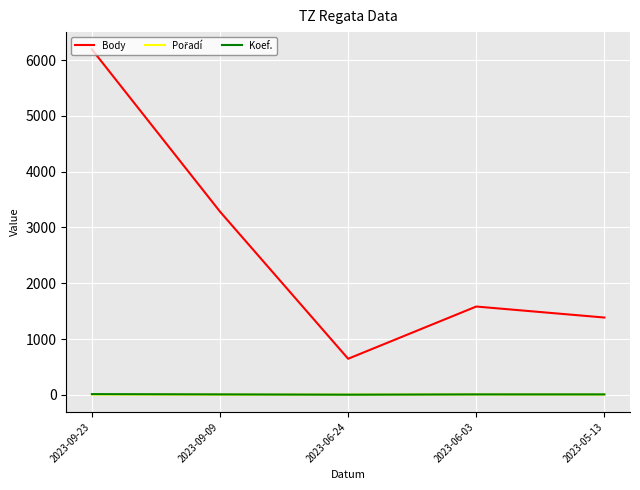

True or false: Body and Koef. intersect in this chart.

False